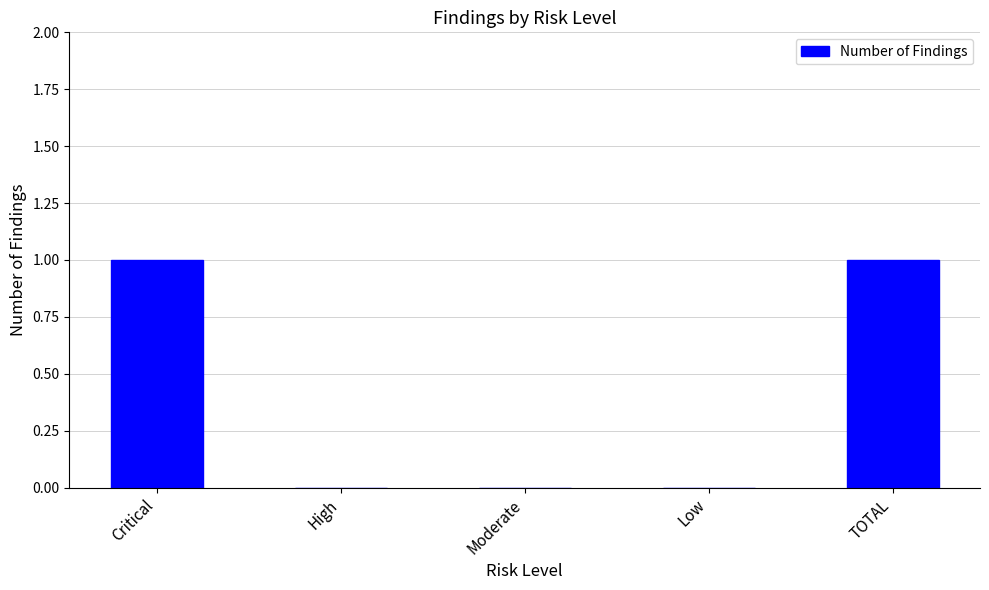

What is the maximum value shown in the chart?

1